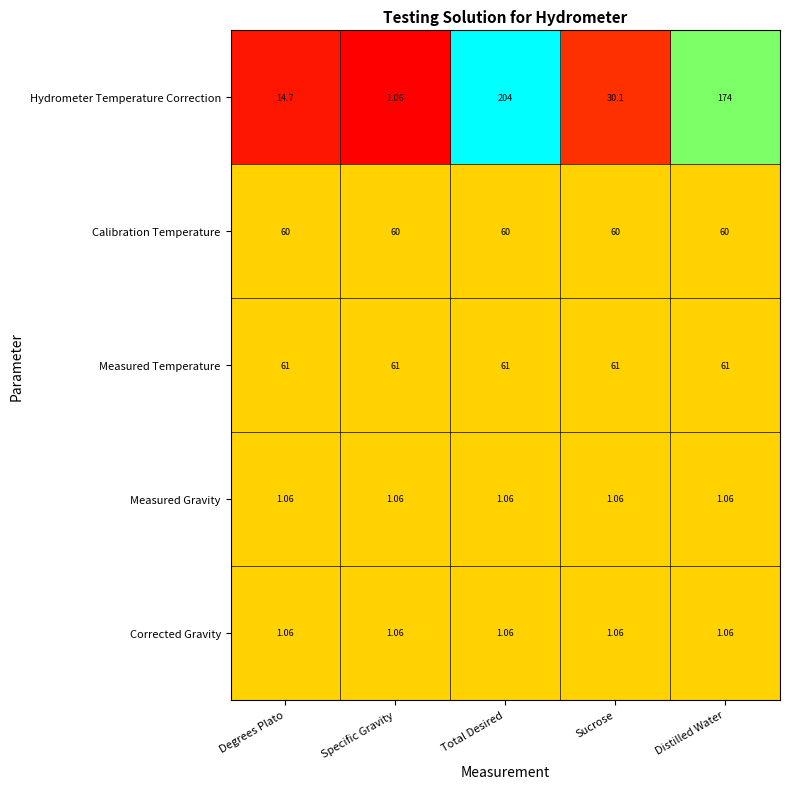

Is the value of Calibration Temperature at Total Desired greater than the value of Hydrometer Temperature Correction at Distilled Water?

No